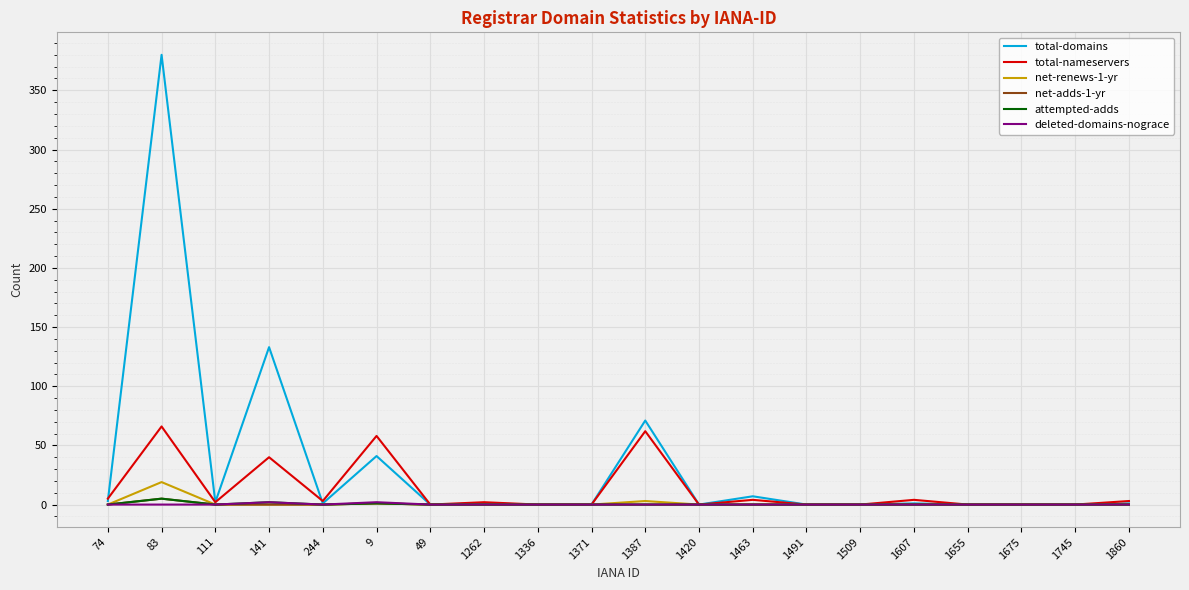

The value of total-nameservers at 141 is 68. True or false?

False